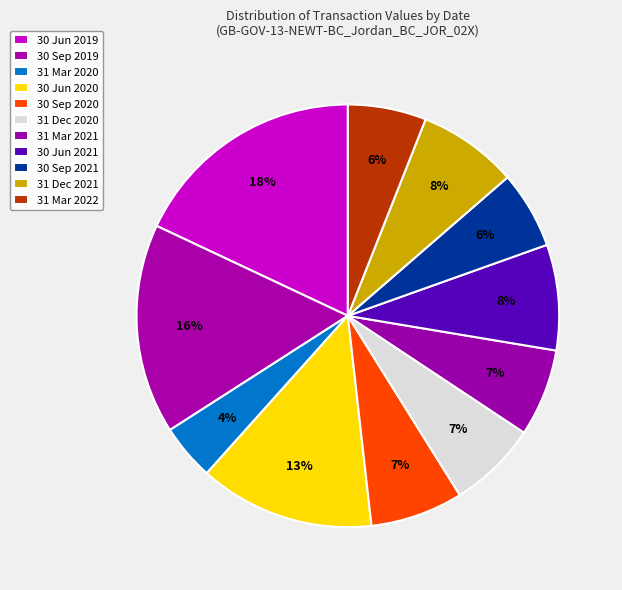

Does 30 Jun 2021 account for over 50% of the chart?

No